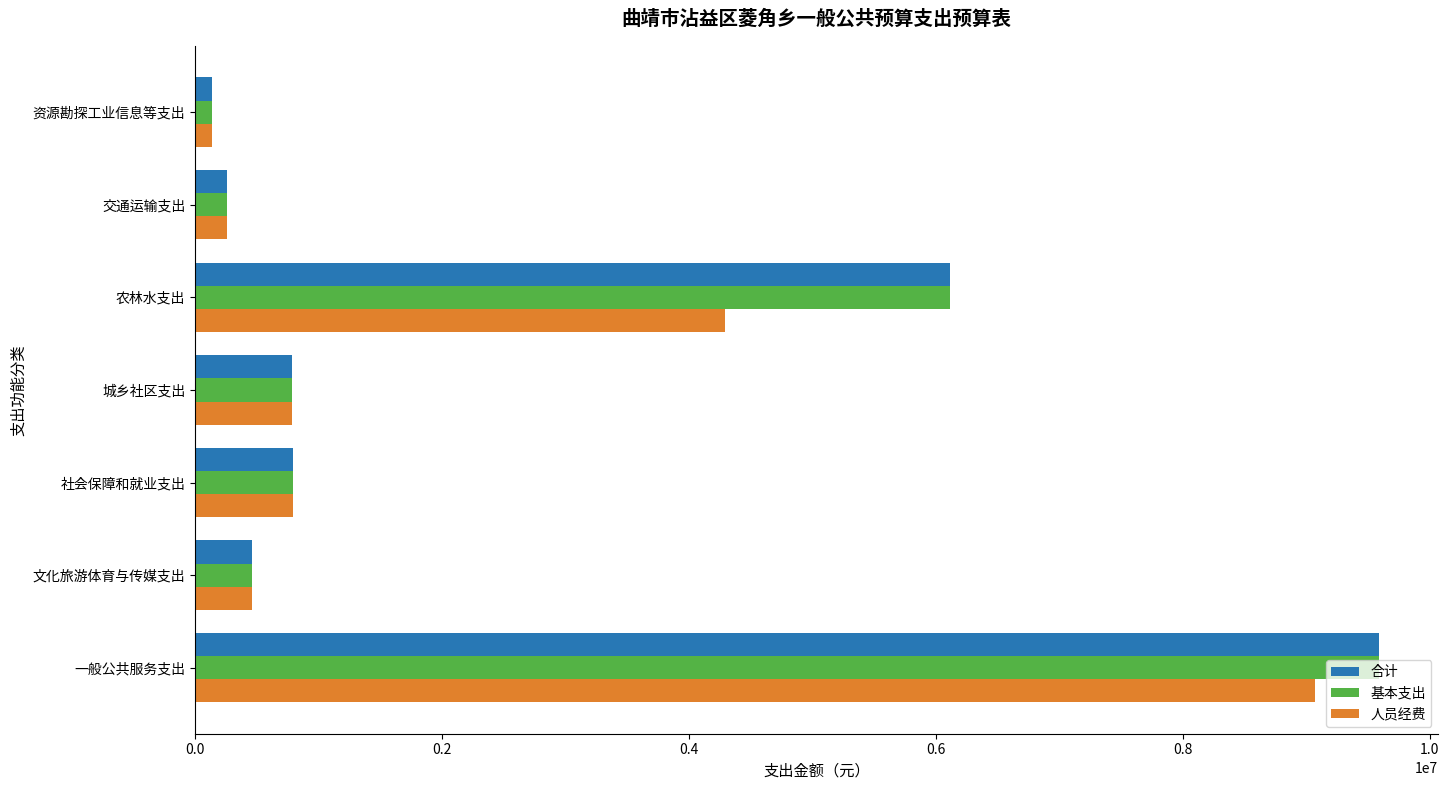

Is the value of 基本支出 at 文化旅游体育与传媒支出 greater than the value of 人员经费 at 资源勘探工业信息等支出?

Yes